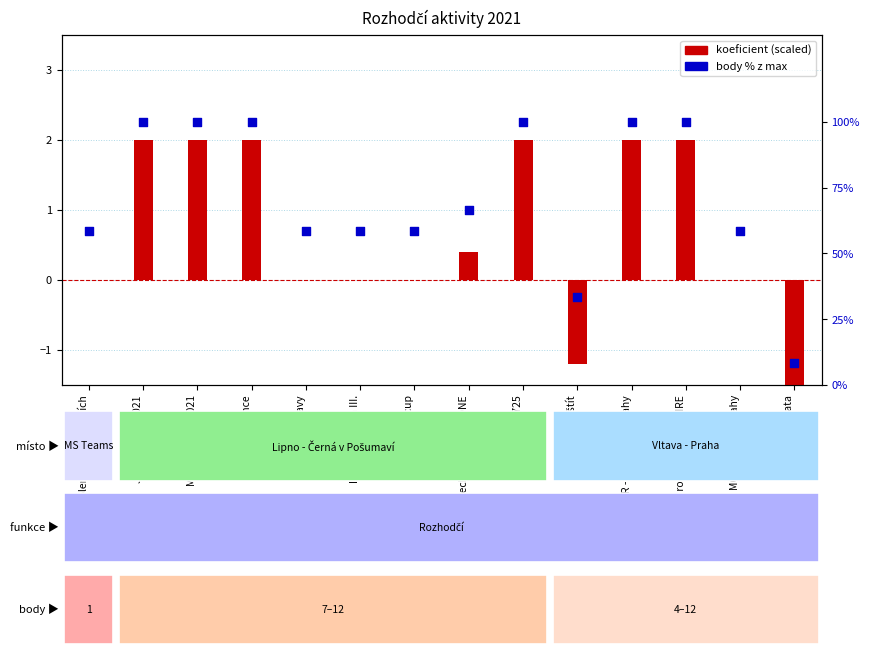

Which has a higher value, Jestřábí Cup 2021 or Školení nár. rozhodčích?

Jestřábí Cup 2021